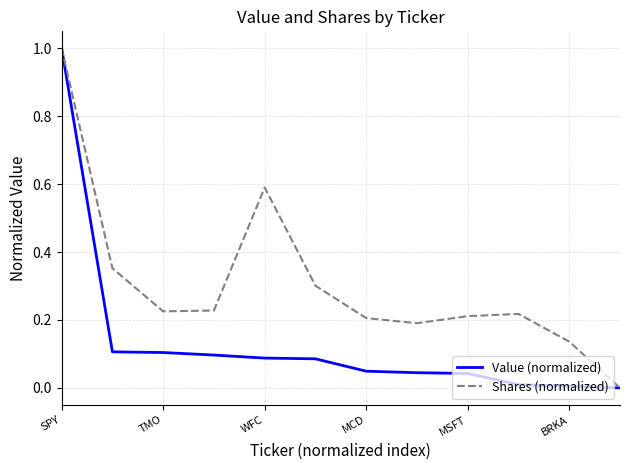

What is the maximum value shown in the chart?

1.0